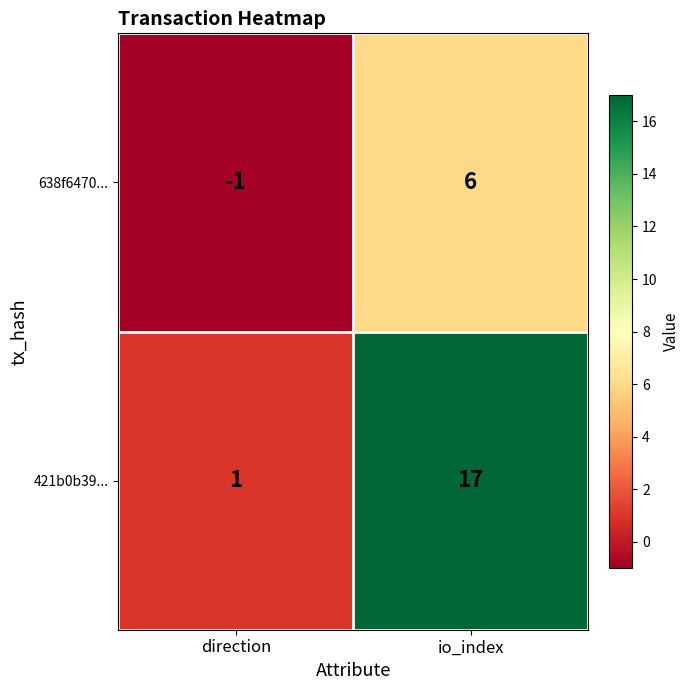

Between direction and io_index, which series saw the biggest shift?

421b0b39...